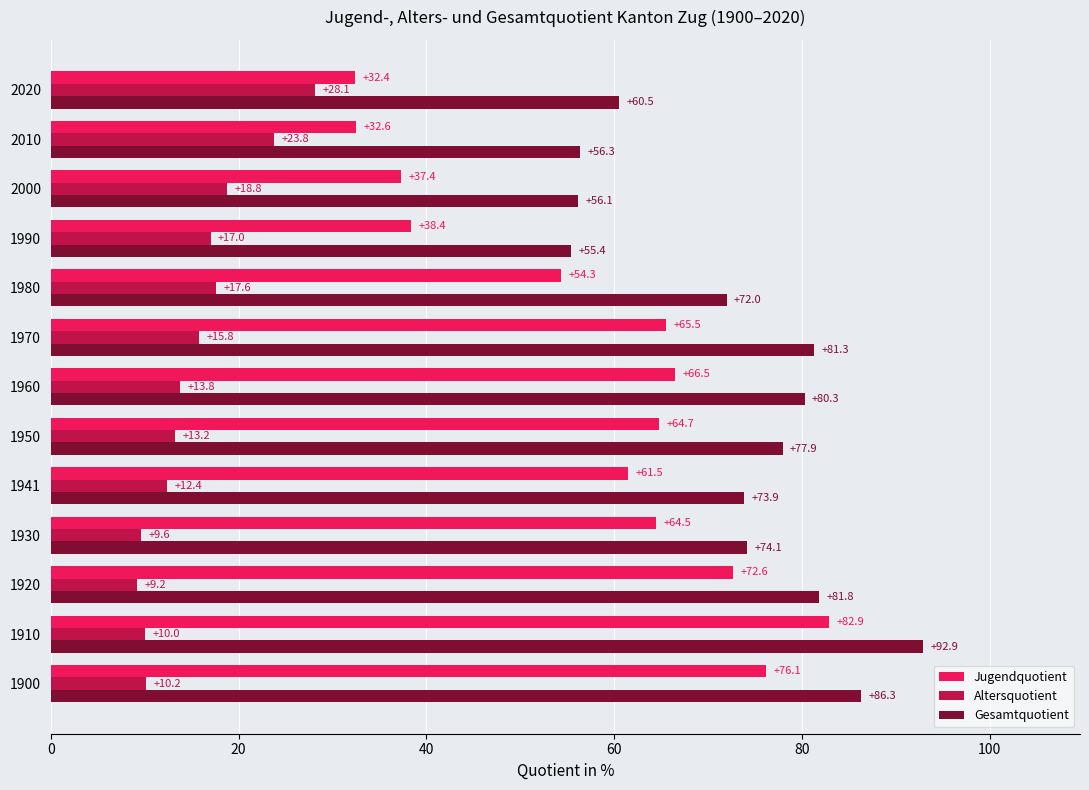

True or false: Jugendquotient has a value of 21.8 at 1941.

False